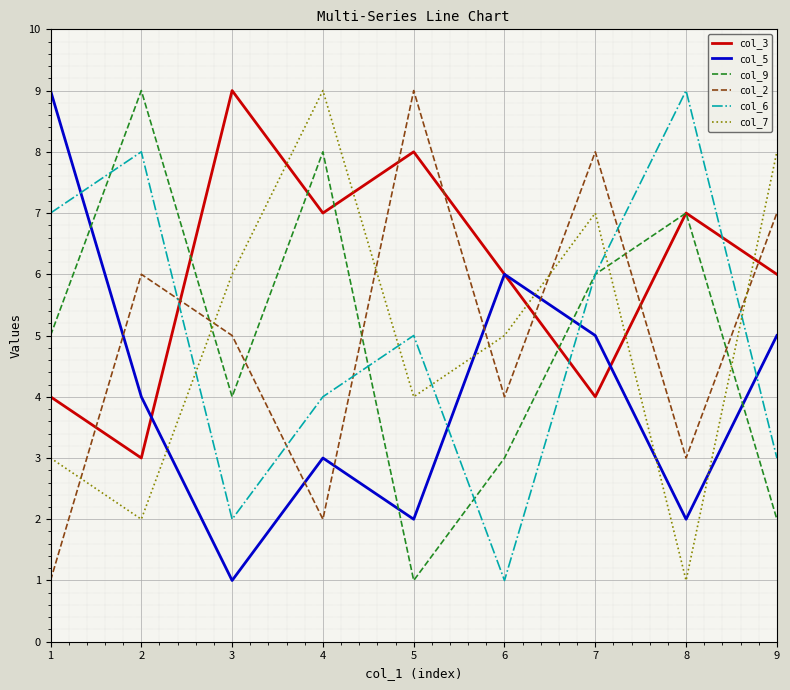

Is it true that col_9 equals 3 at 6?

True